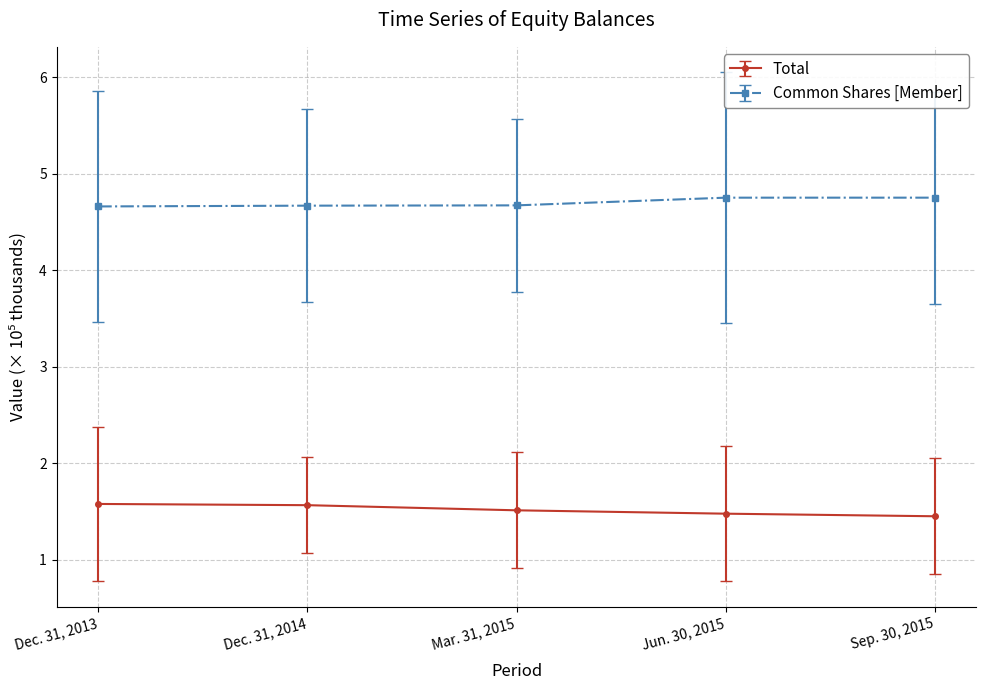

What is the lowest value of the Total series?

1.5